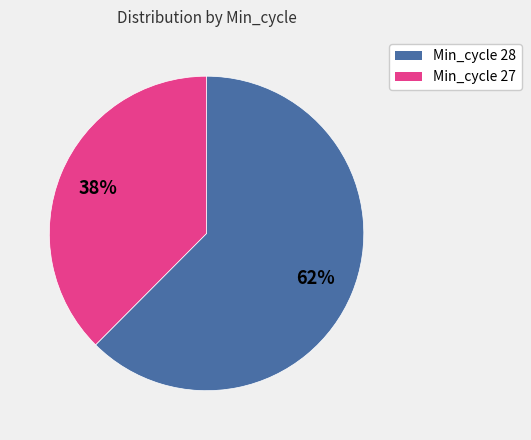

To the nearest percent, what is the average slice percentage?

50%